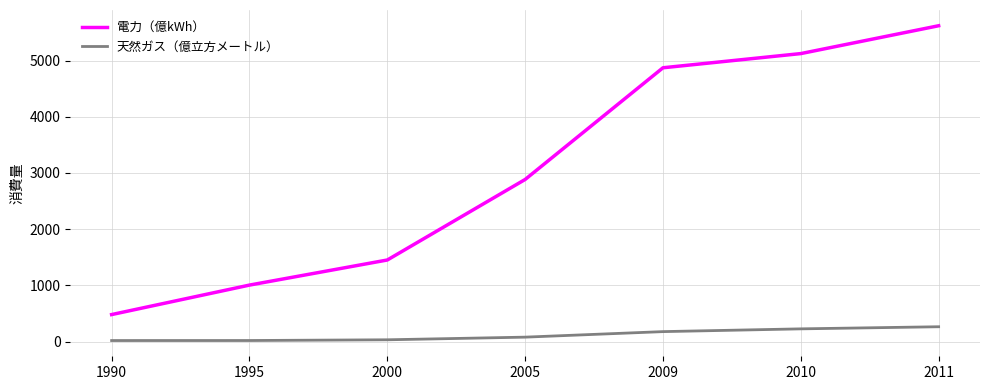

What value does the 電力（億kWh） series have at 2000?

1452.0